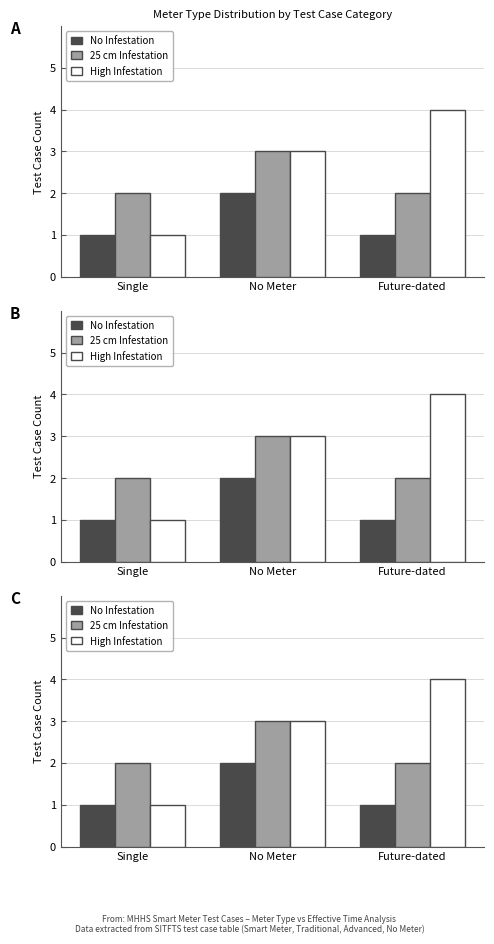

How many No Infestation values are between 1 and 2?

3